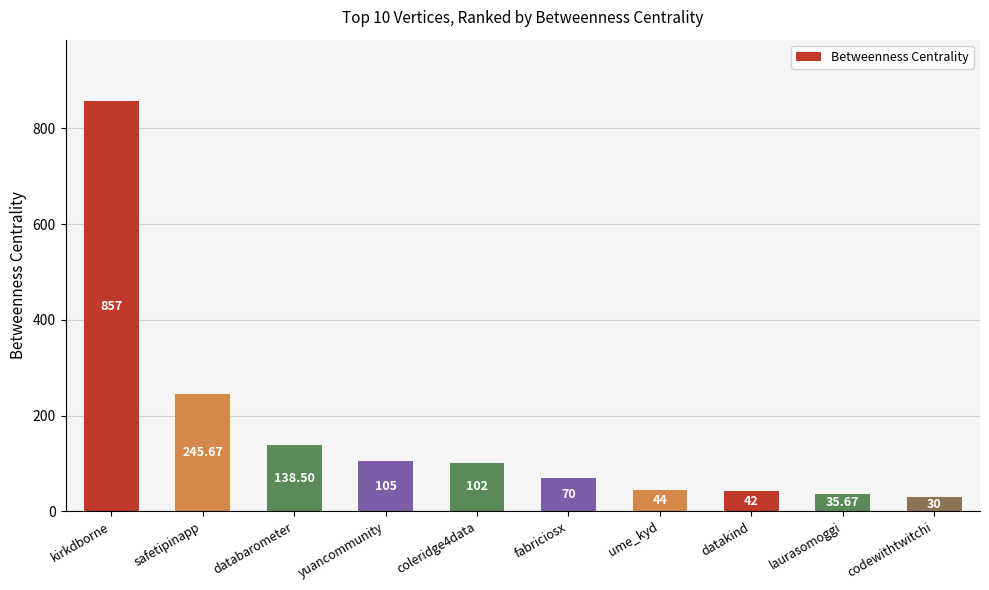

How many bars are there in total?

10